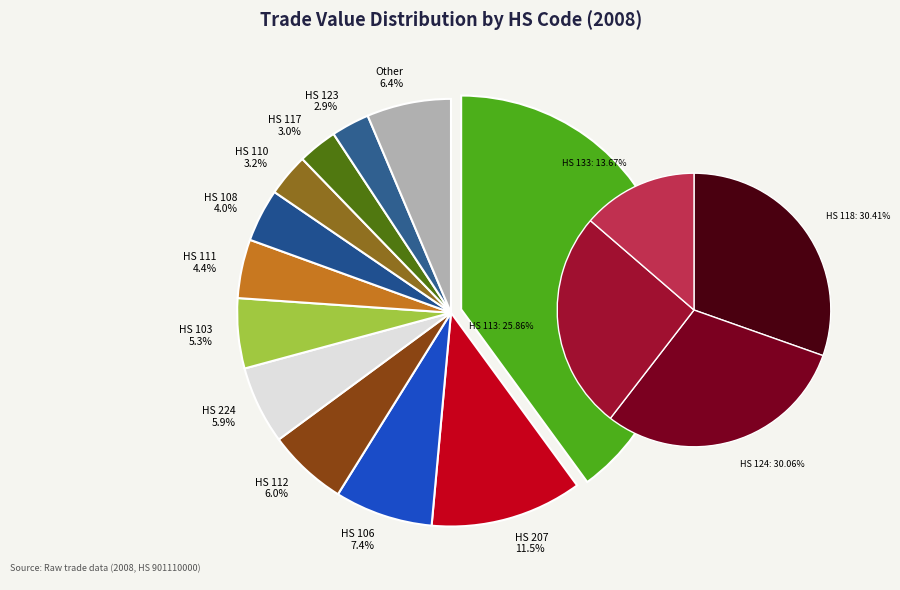

Combined, what portion of the pie is 123 and 108?

6.9%